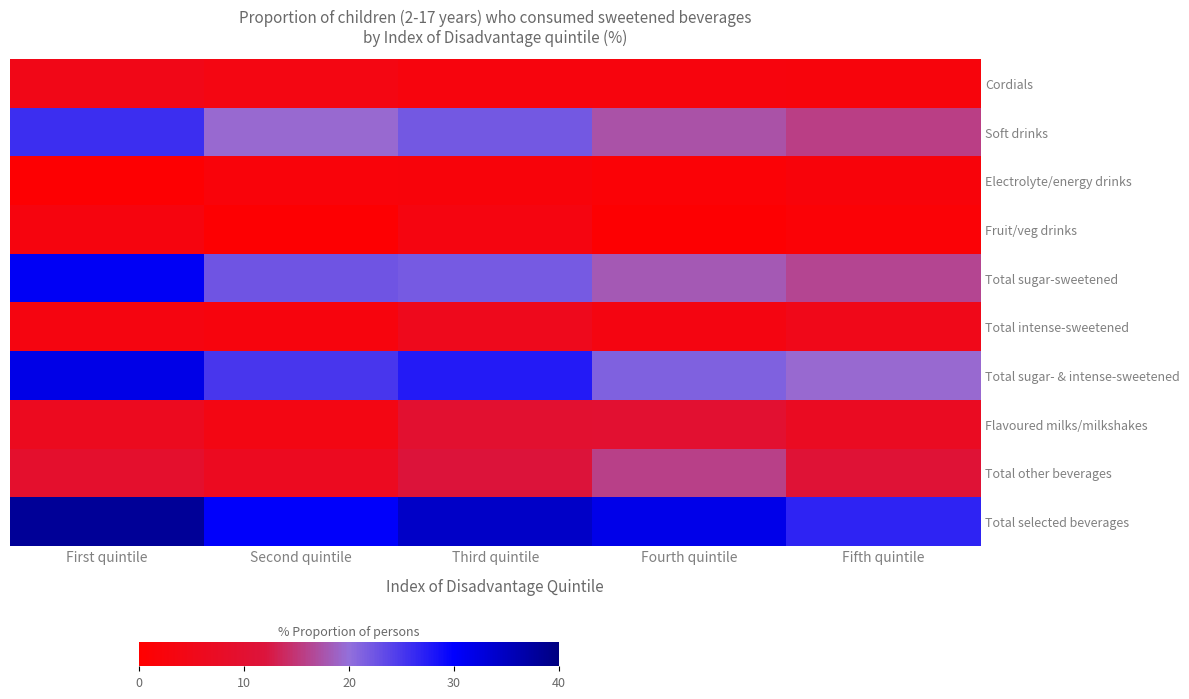

At Third quintile, list the series in order from smallest to largest.

Electrolyte/energy drinks, Cordials, Fruit/veg drinks, Total intense-sweetened, Flavoured milks/milkshakes, Total other beverages, Total sugar-sweetened, Soft drinks, Total sugar- & intense-sweetened, Total selected beverages